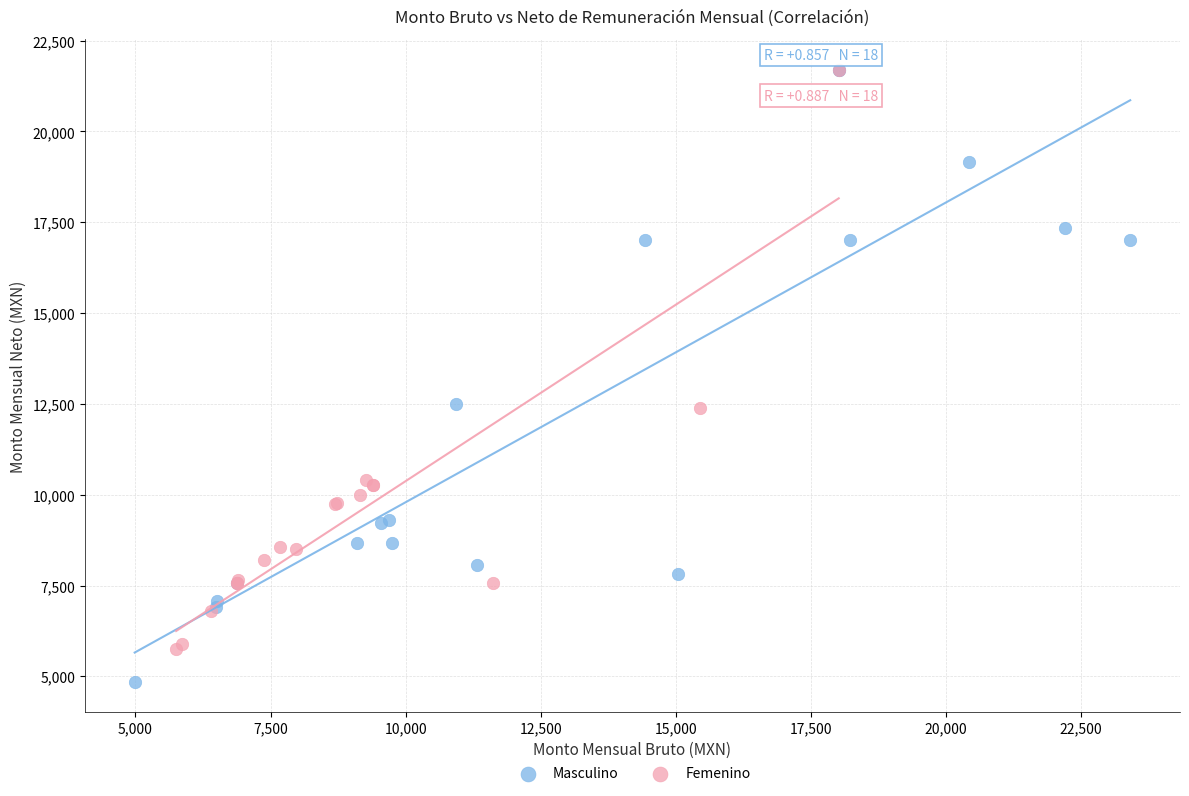

Which series has the widest spread of Y values?

Masculino